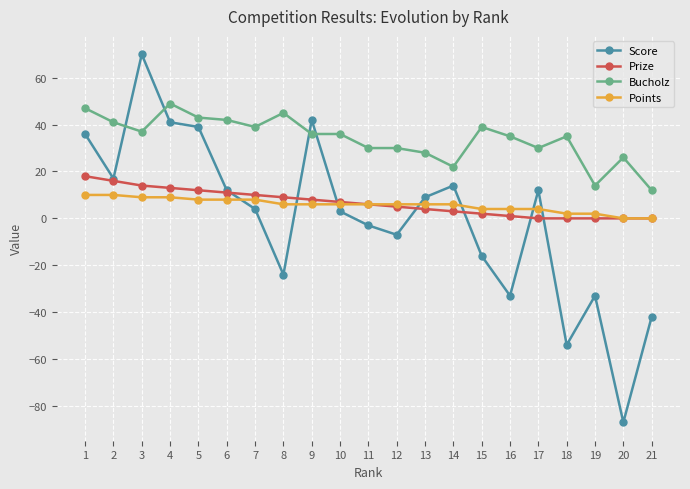

The Prize series shows 0 at 19. True or false?

True